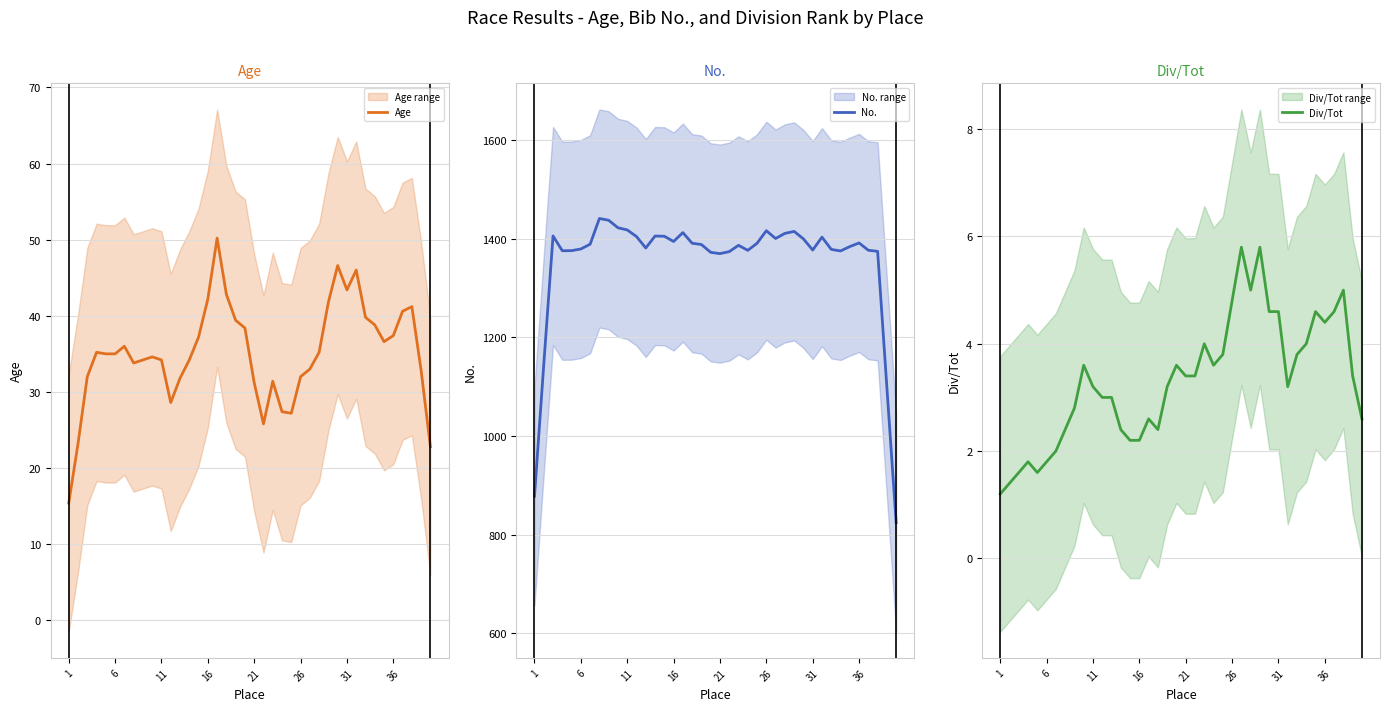

What is the difference between the second highest and second lowest values in the Age series?

23.8